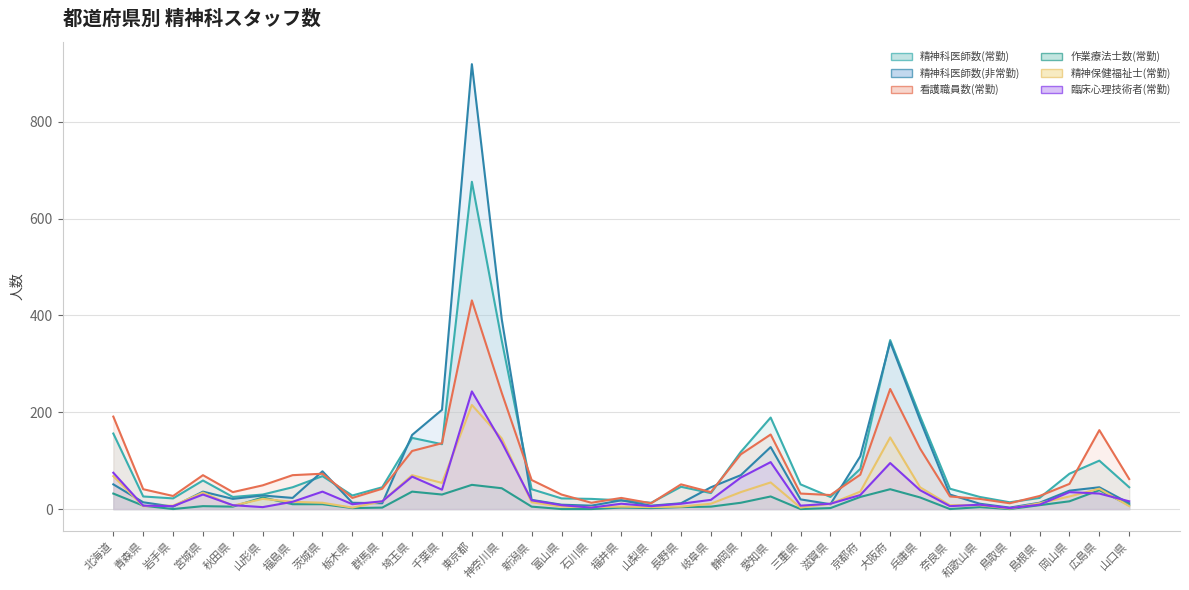

What is the total value across all series at 岡山県?

240.0